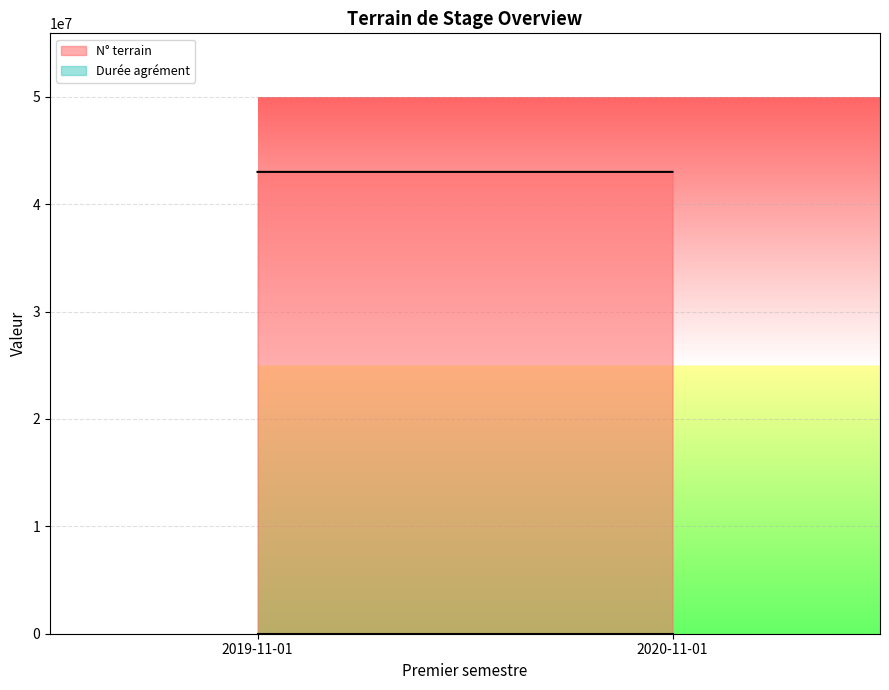

How many data points does each series have?

2